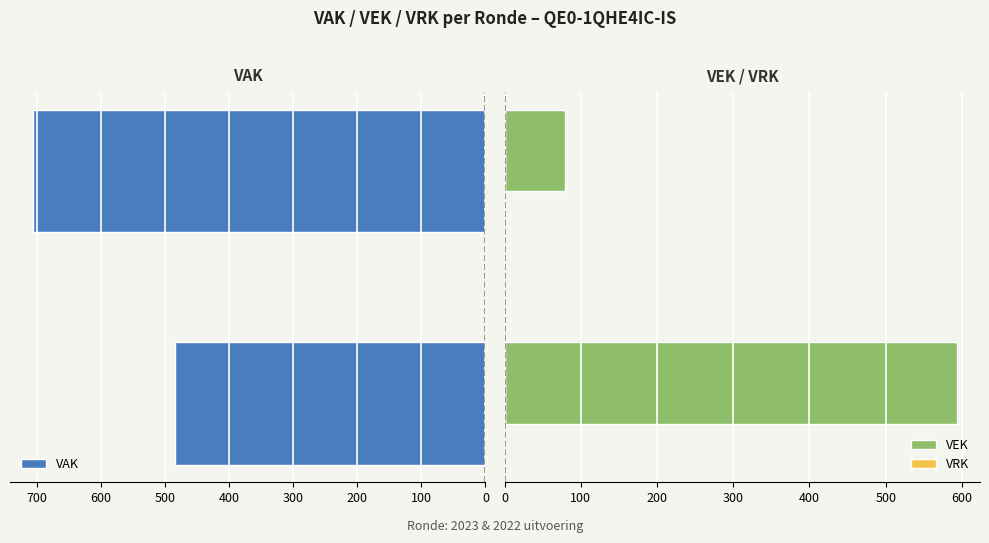

Which series has the largest range (max minus min)?

VEK